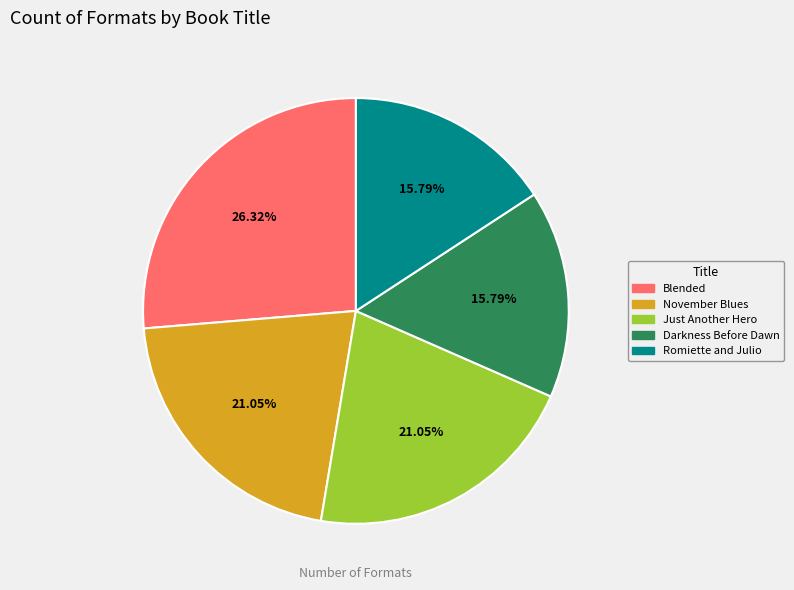

To the nearest percent, what percentage of the pie is Blended?

26%